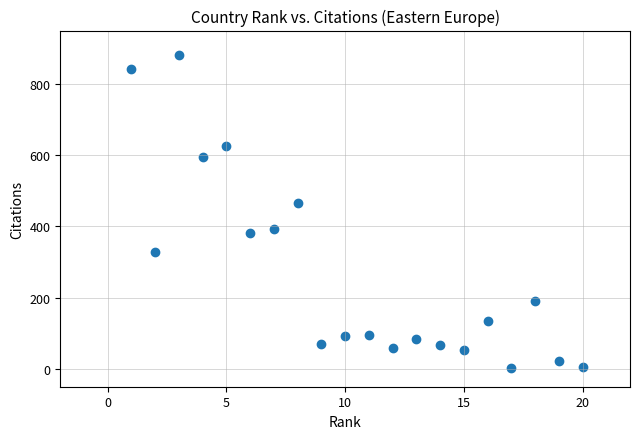

What is the range of Y values (max minus min)?

878